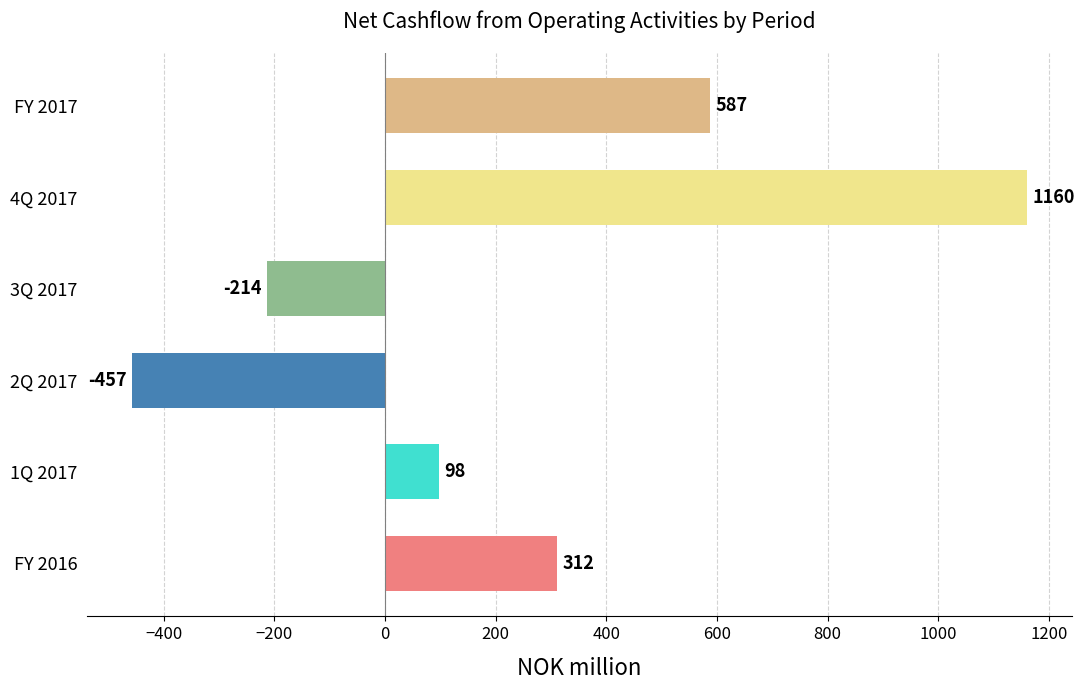

How many data points does each series have?

6